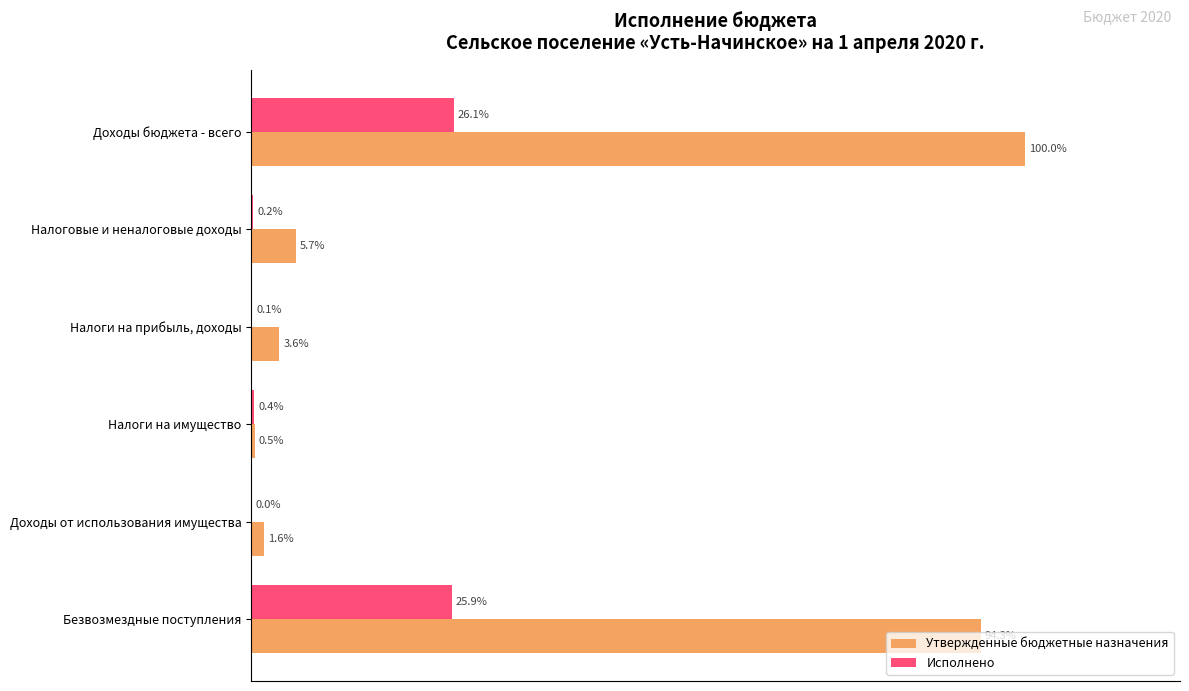

Which series has the largest total across all categories?

Утвержденные бюджетные назначения